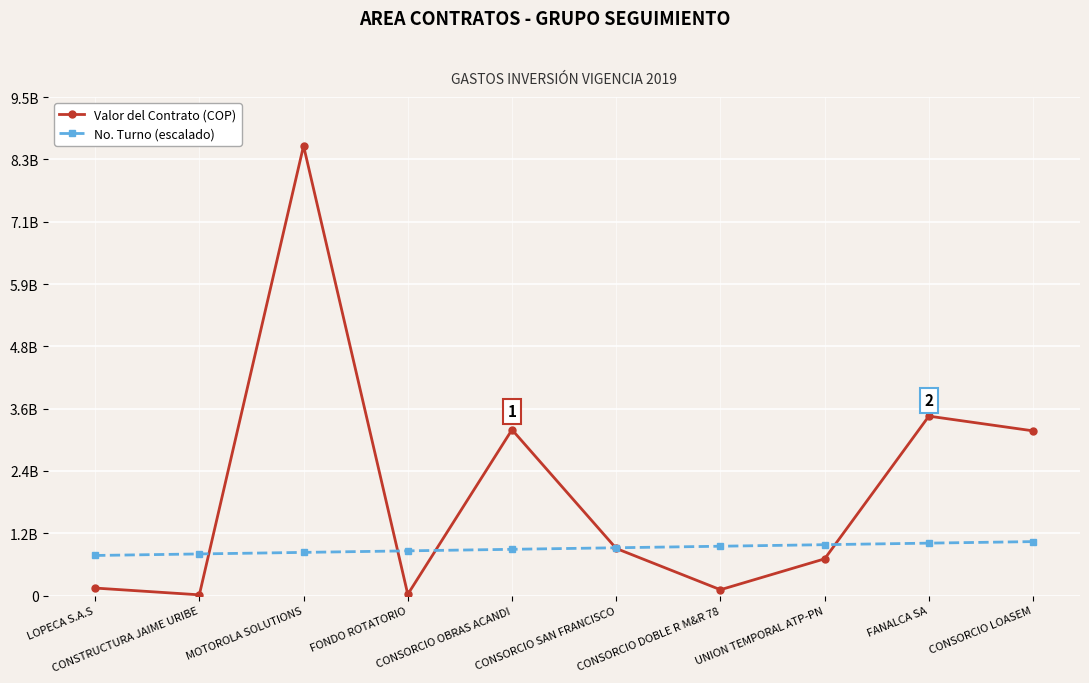

What is the minimum value for Valor del Contrato (COP)?

14082448.6